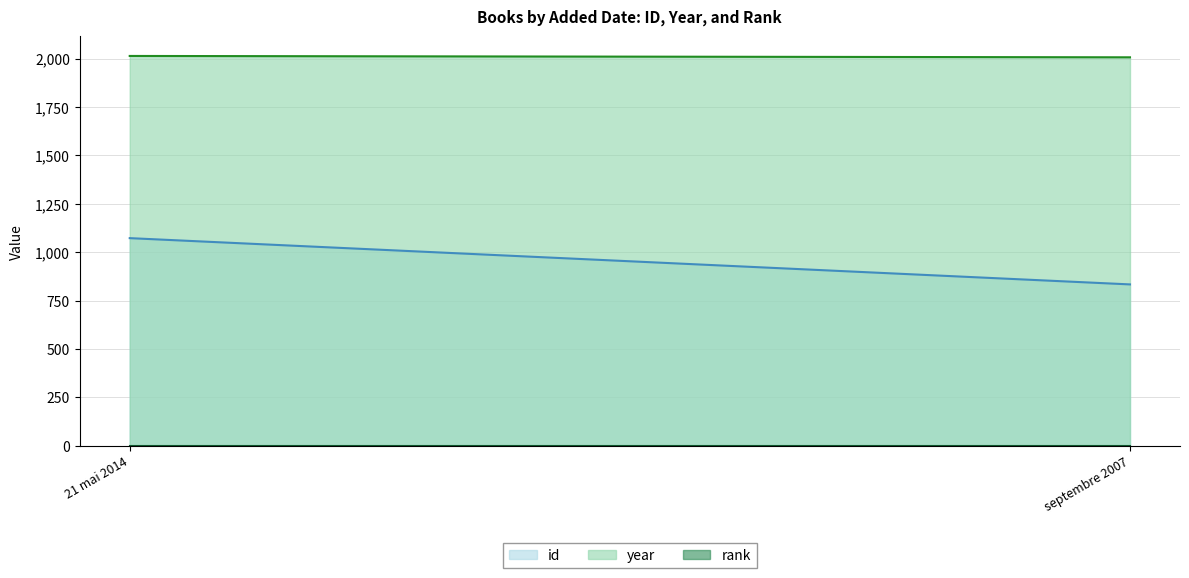

What position from the left is septembre 2007?

2